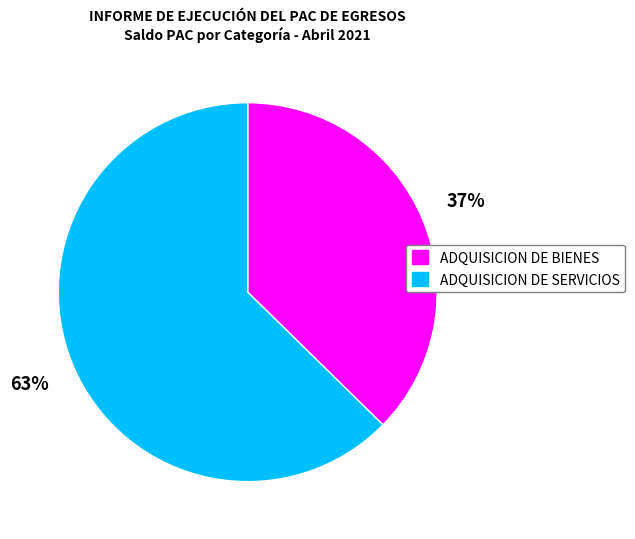

The ADQUISICION DE BIENES slice represents 52% of the pie. True or false?

False